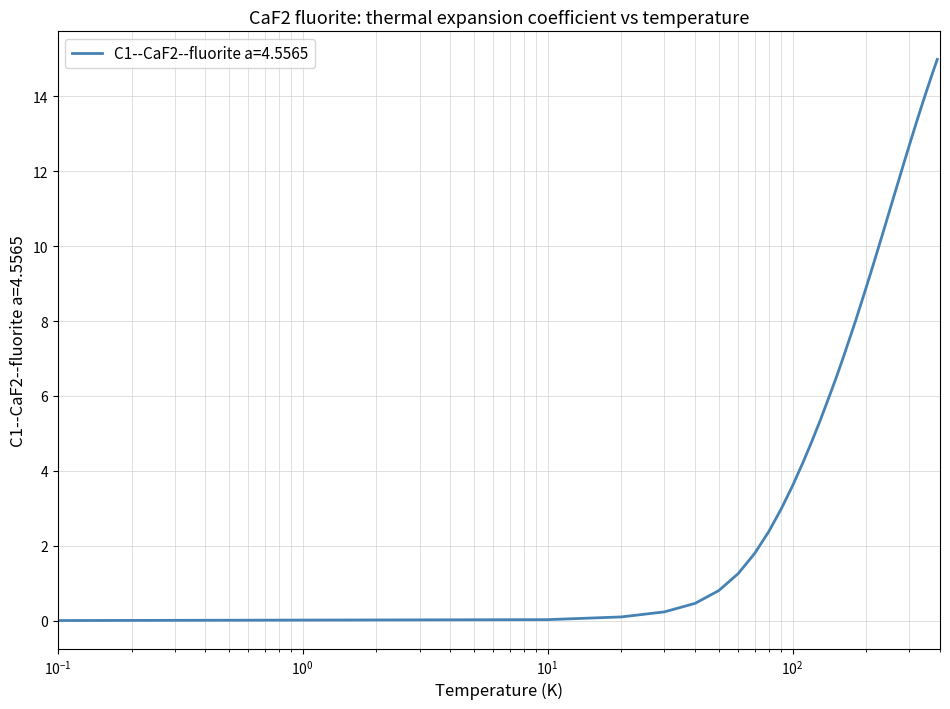

True or false: there are more than 1 points higher than both neighbors.

False